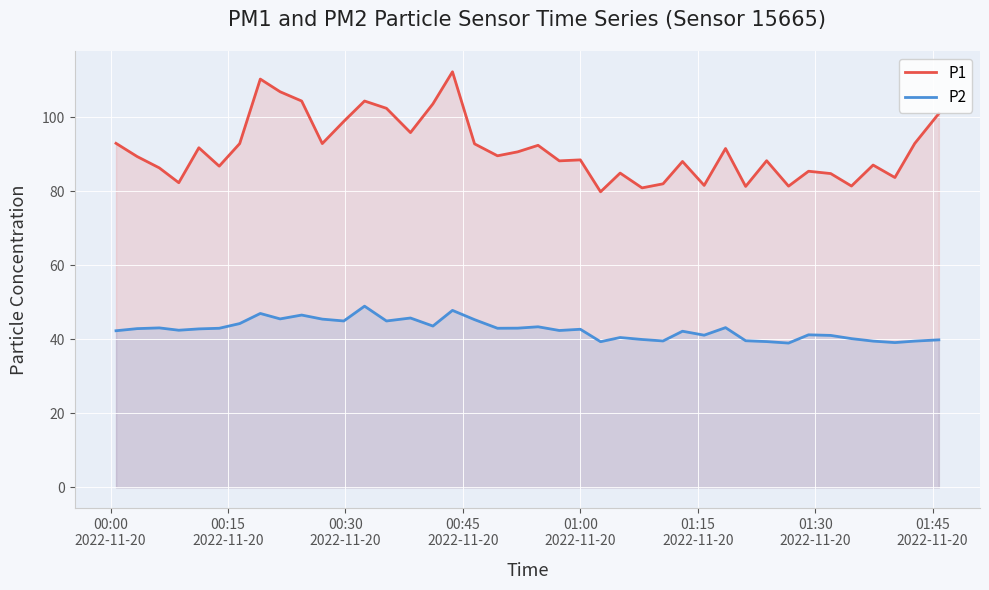

Rank the series by their average value, from highest to lowest.

P1, P2